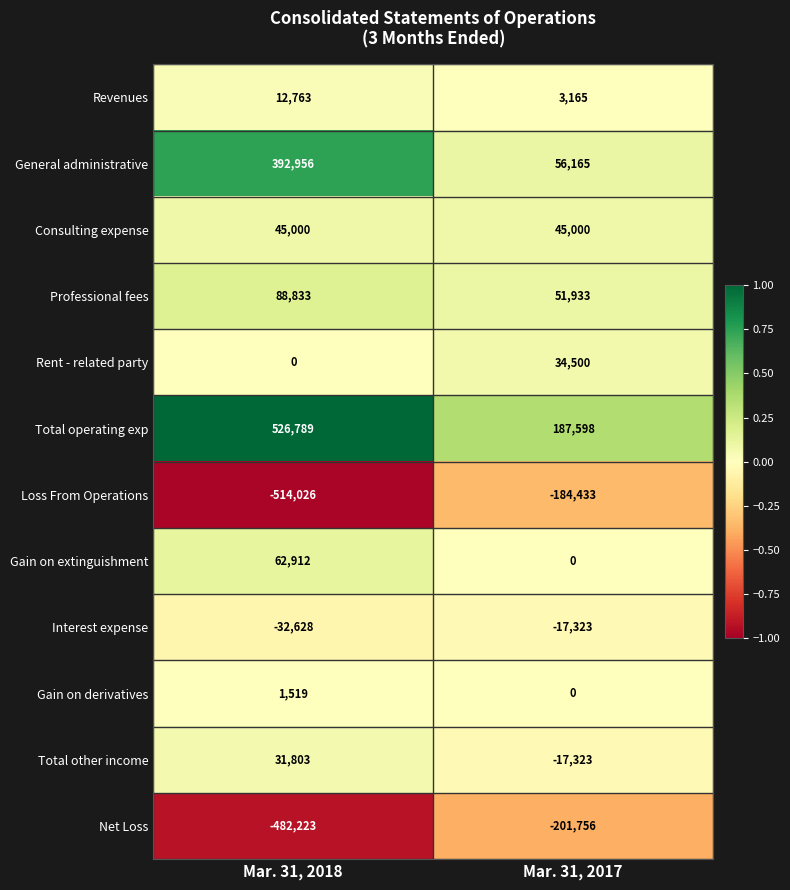

True or false: Gain on extinguishment has a value of 20376 at Mar. 31, 2017.

False